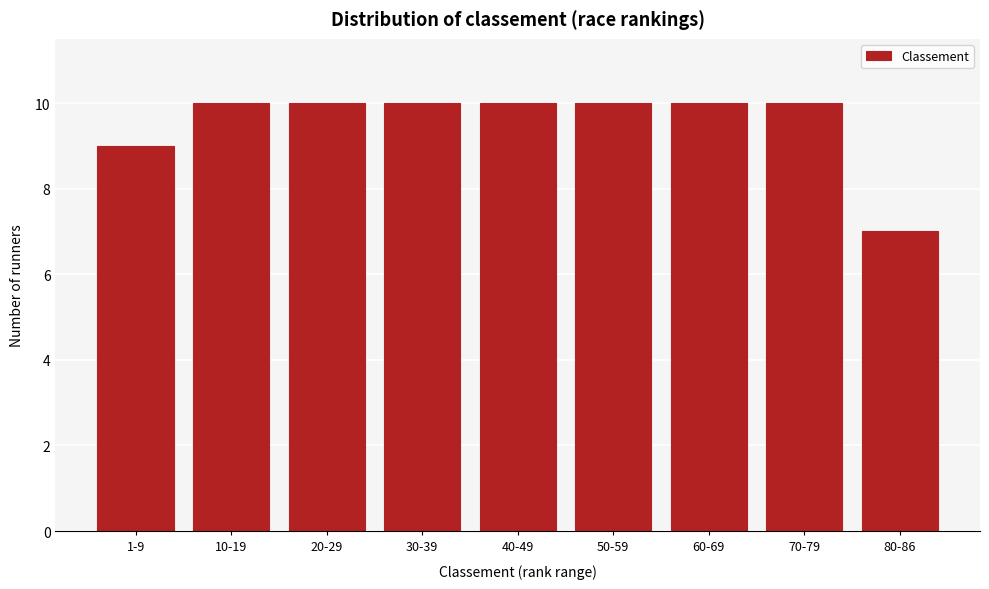

Reading right to left, list all the values displayed in this chart.

7	10	10	10	10	10	10	10	9